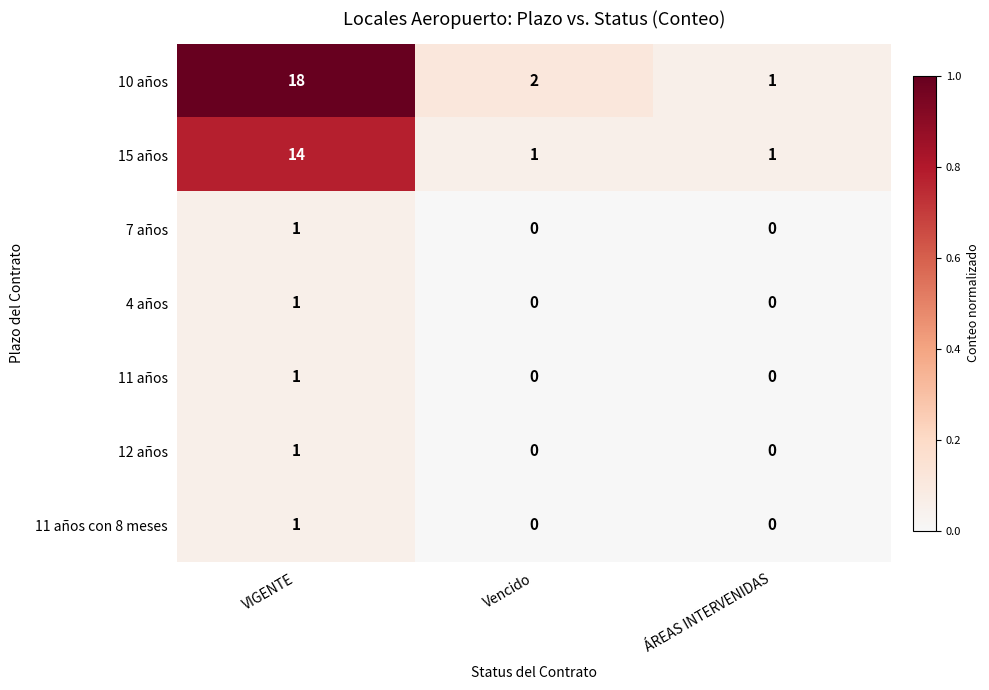

List the labels in order of 10 años value, smallest first.

ÁREAS INTERVENIDAS, Vencido, VIGENTE